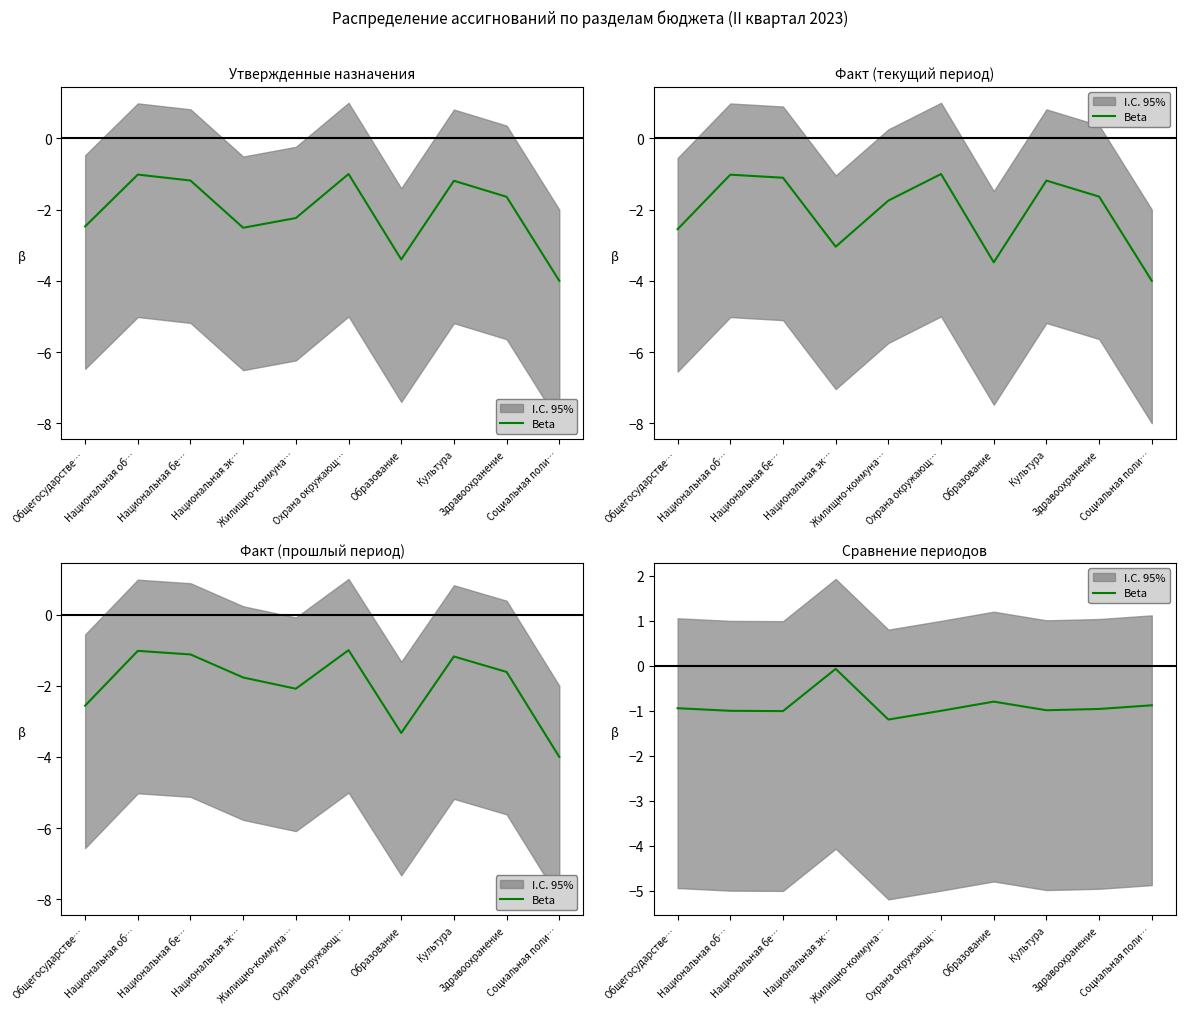

Reading right to left, transcribe all the data shown in this chart.

Социальная поли…=-0.9	Здравоохранение=-1.0	Культура=-1.0	Образование=-0.8	Охрана окружающ…=-1.0	Жилищно-коммуна…=-1.2	Национальная эк…=-0.1	Национальная бе…=-1.0	Национальная об…=-1.0	Общегосударстве…=-0.9